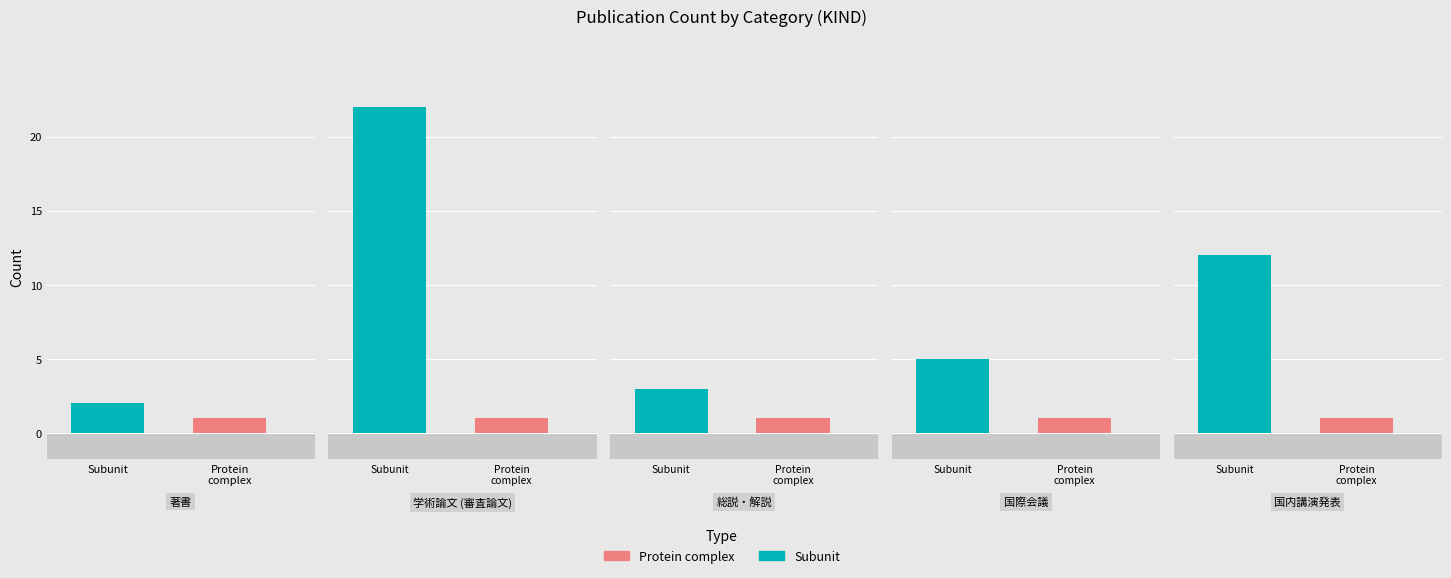

At how many categories does at least one series exceed 11?

2